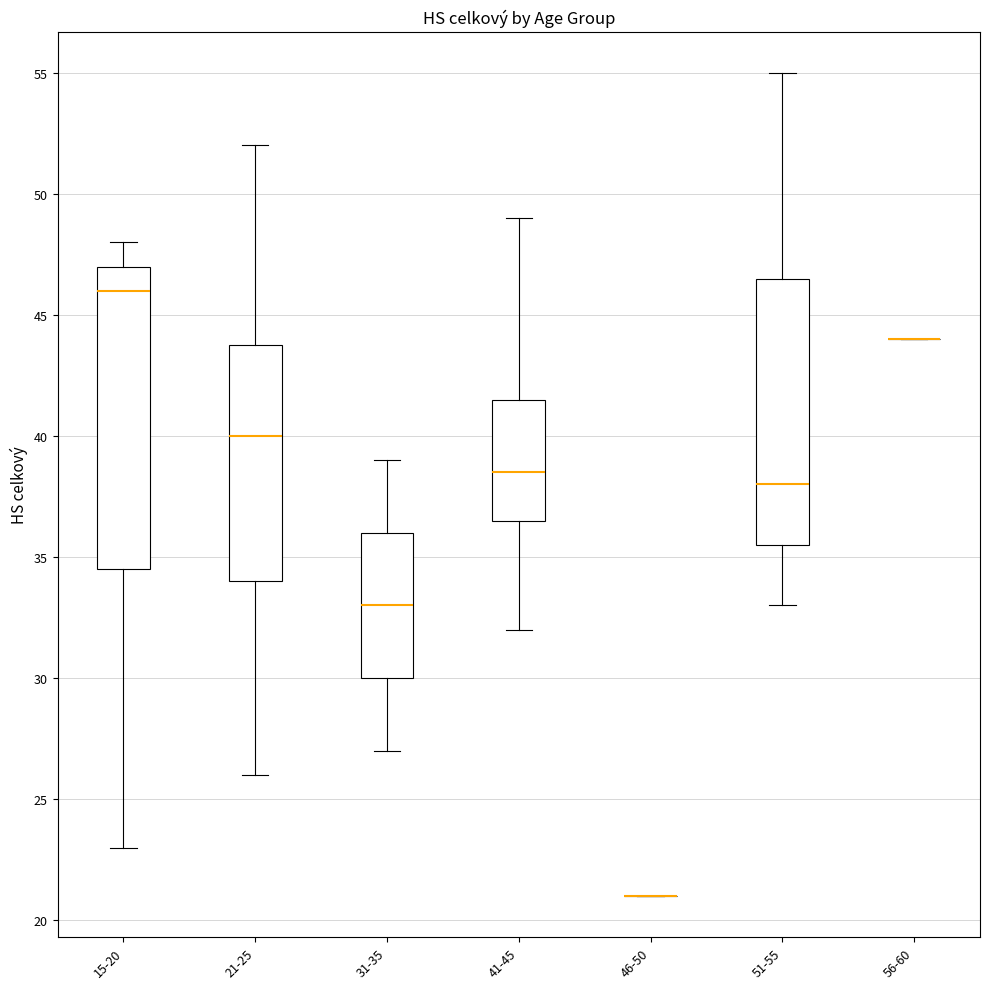

Comparing the boxes themselves (not the whiskers), which one is the tallest?

15-20